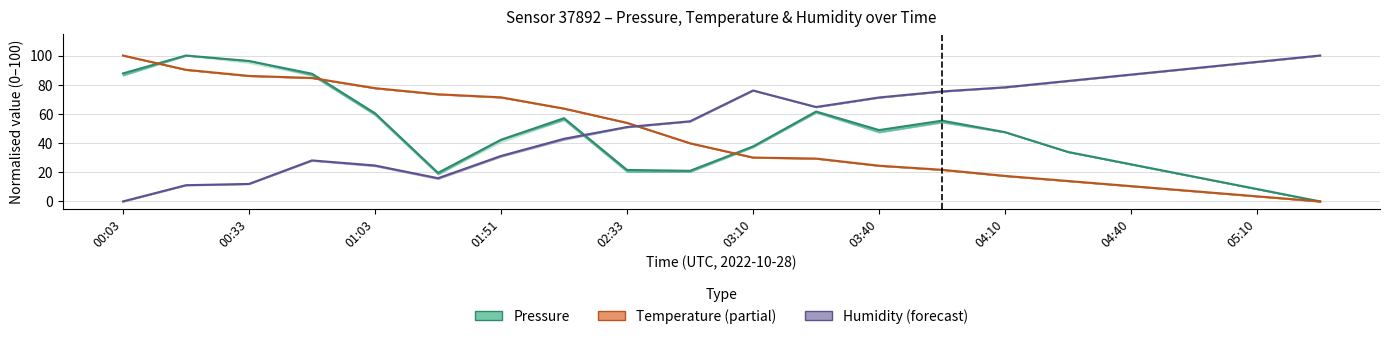

How many data points in Temperature (normalised) are above 39?

10